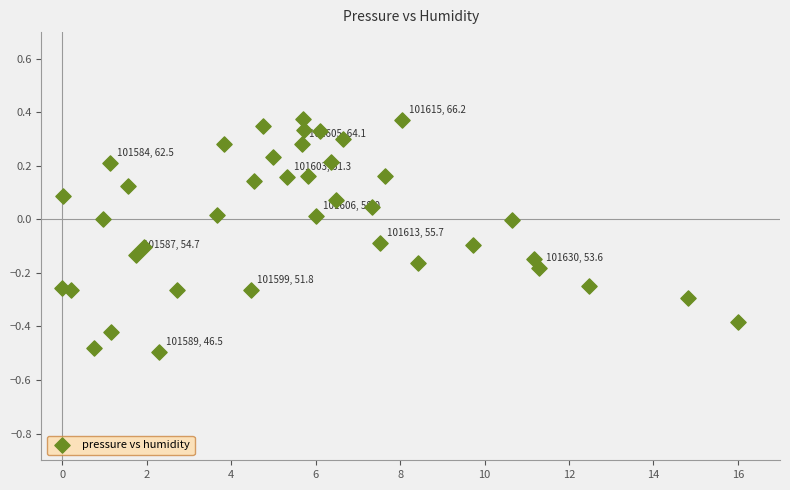

What is the range of Y values (max minus min)?

0.9